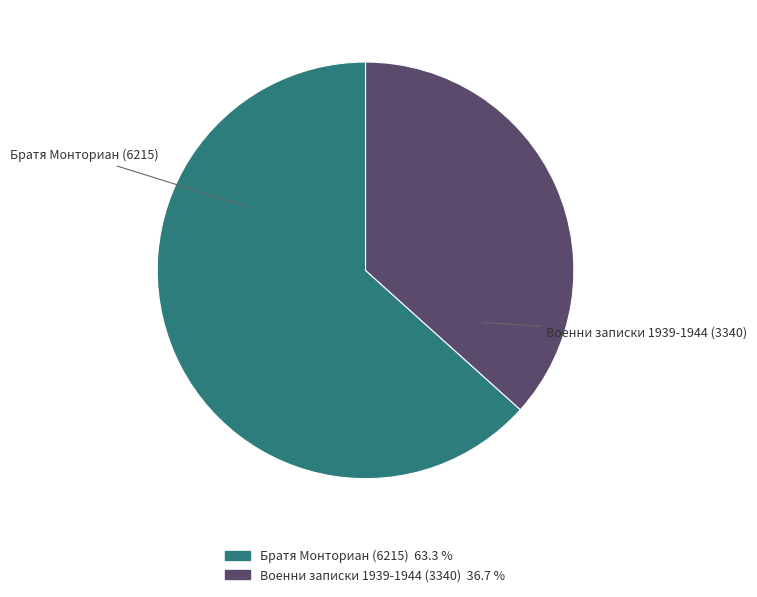

Which slice is the largest?

Братя Монториан (6215)